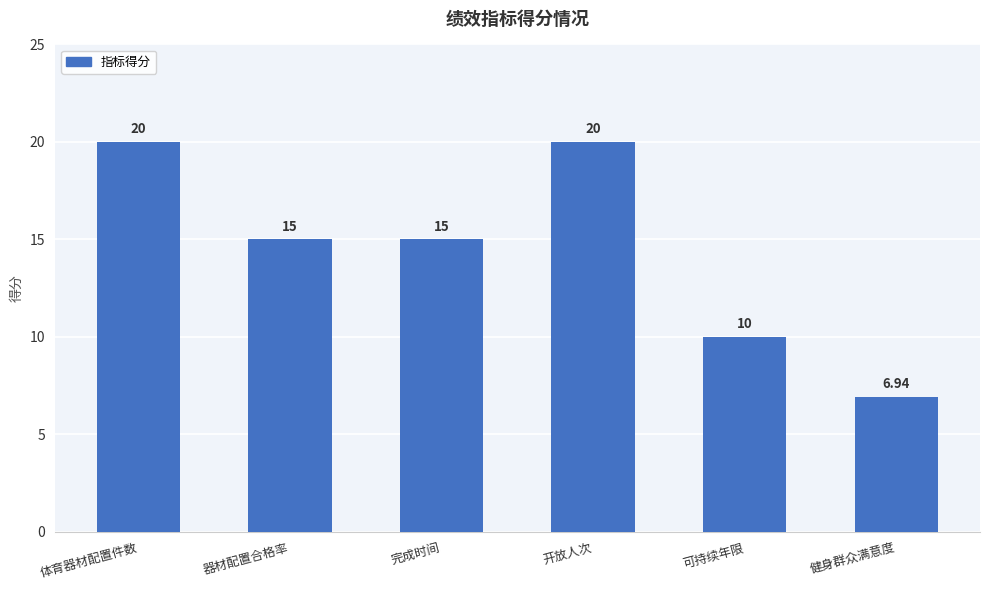

What is the label of the 1st bar from the left?

体育器材配置件数